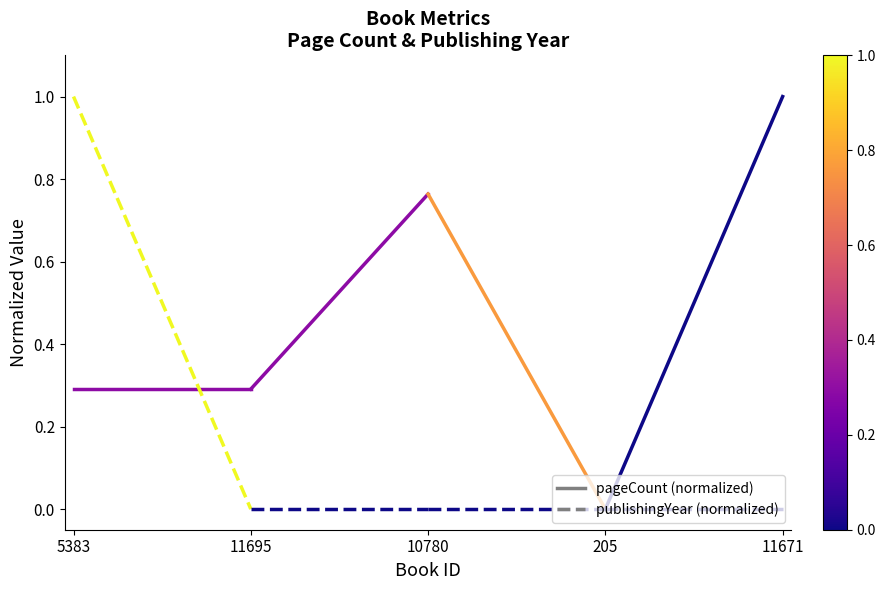

What are all the series names shown in the legend?

pageCount, publishingYear